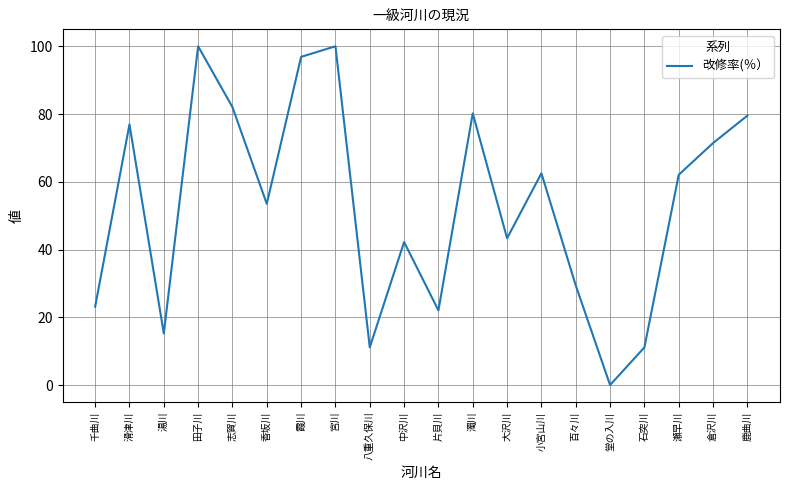

Approximately how many times larger is the value at 中沢川 compared to 香坂川?

0.8